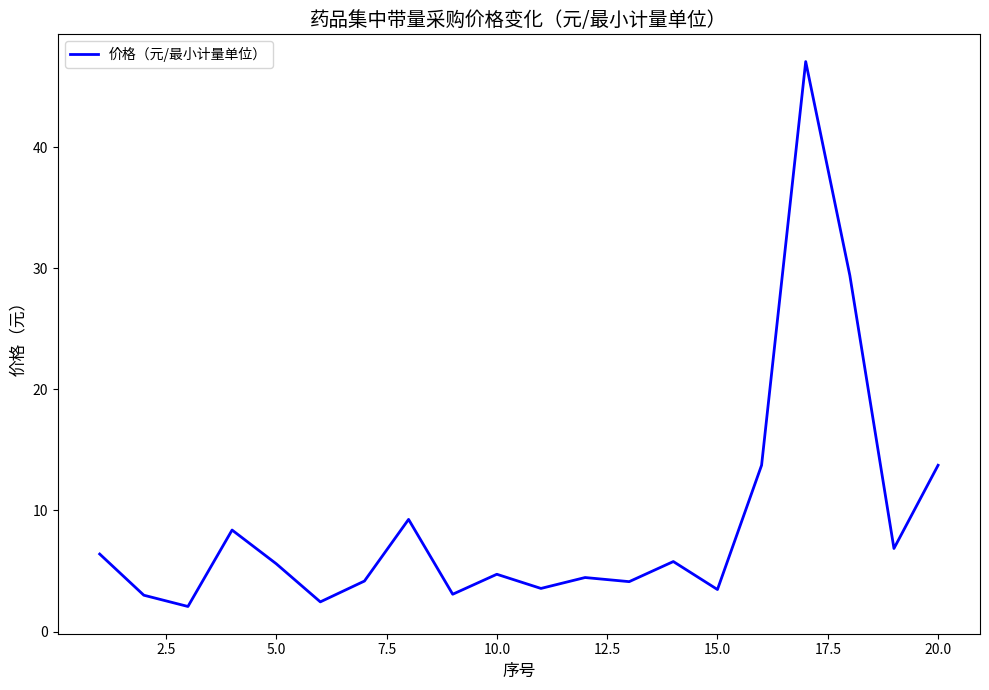

Is this an area chart (filled region under the line)?

No